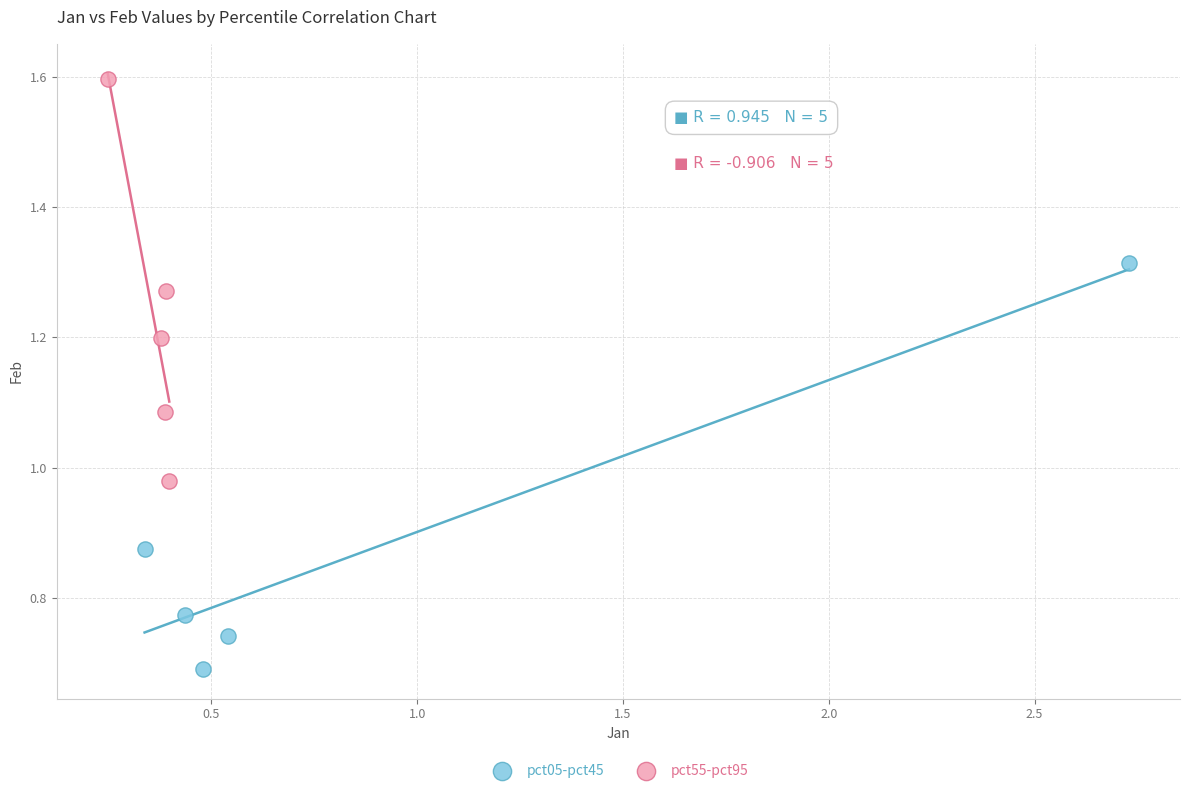

Which series contains the highest Y value?

pct55-pct95